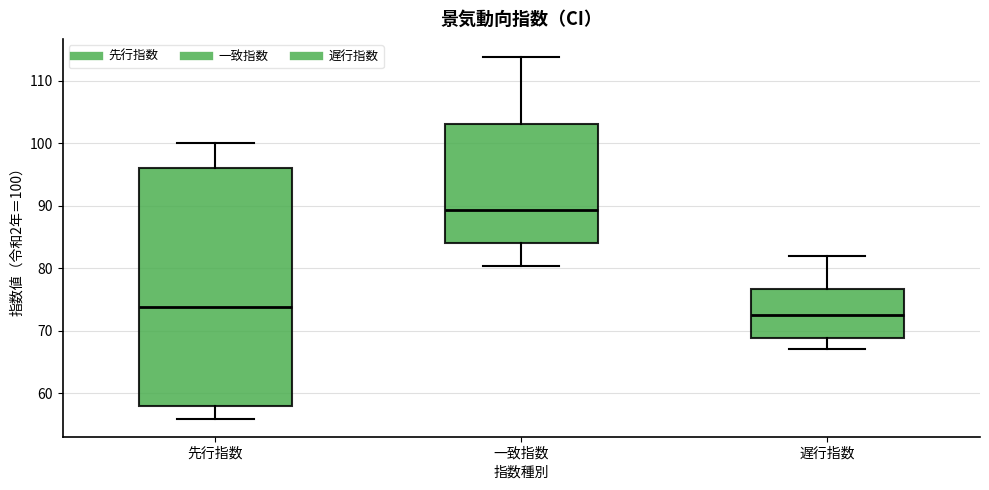

Reading left to right, read every box against the y-axis: the position of its median line, the range the box covers, and the ends of its whiskers. The values are not printed on the chart, so give them approximately, as read against the axis.

先行指数: median 74, box 58 to 96, whiskers 56 to 100
一致指数: median 89, box 84 to 103, whiskers 80 to 114
遅行指数: median 72, box 69 to 77, whiskers 67 to 82